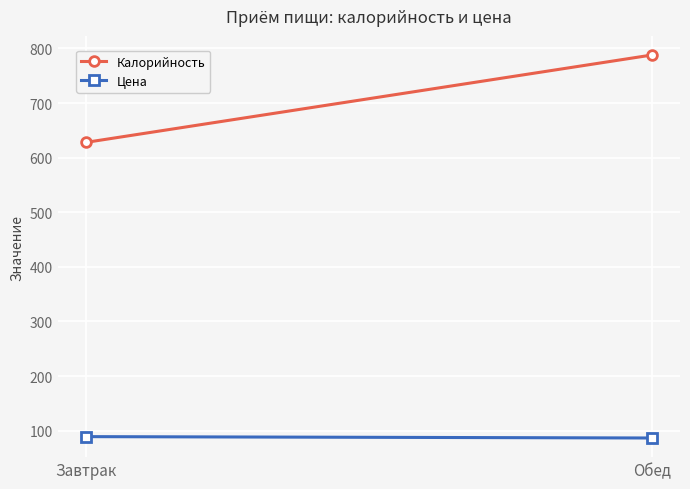

Rank the categories by Цена value from lowest to highest.

Обед, Завтрак